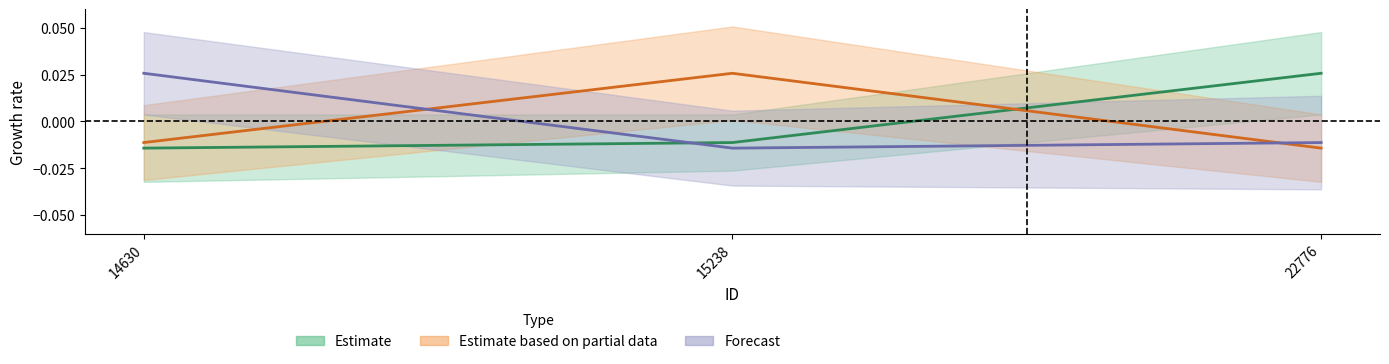

At which label does Forecast first exceed 0?

14630